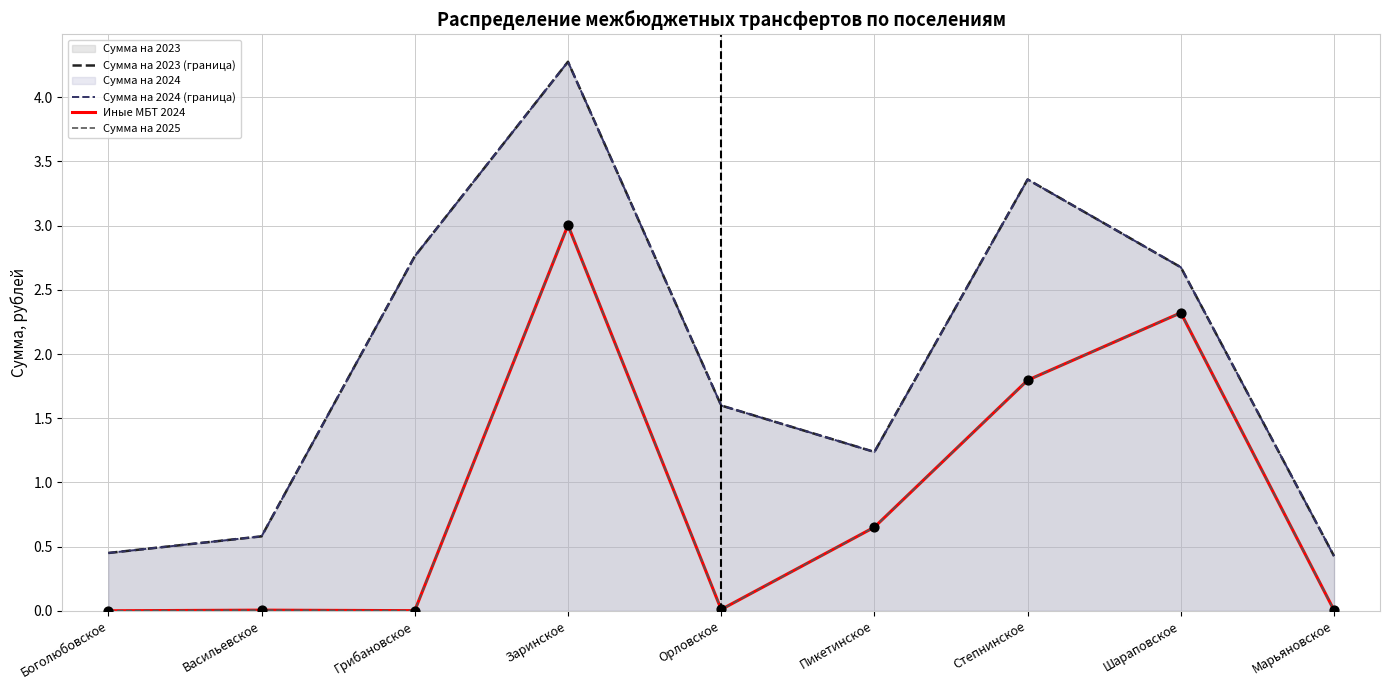

Which series contains the lowest Y value?

Иные МБТ 2024